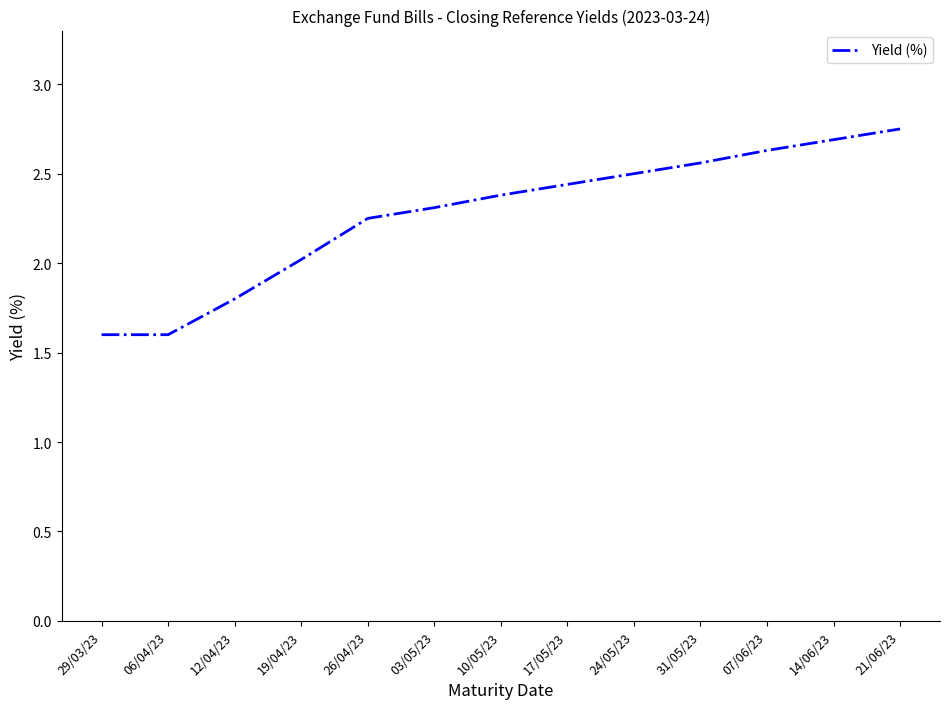

What position from the left is 29/03/23?

1